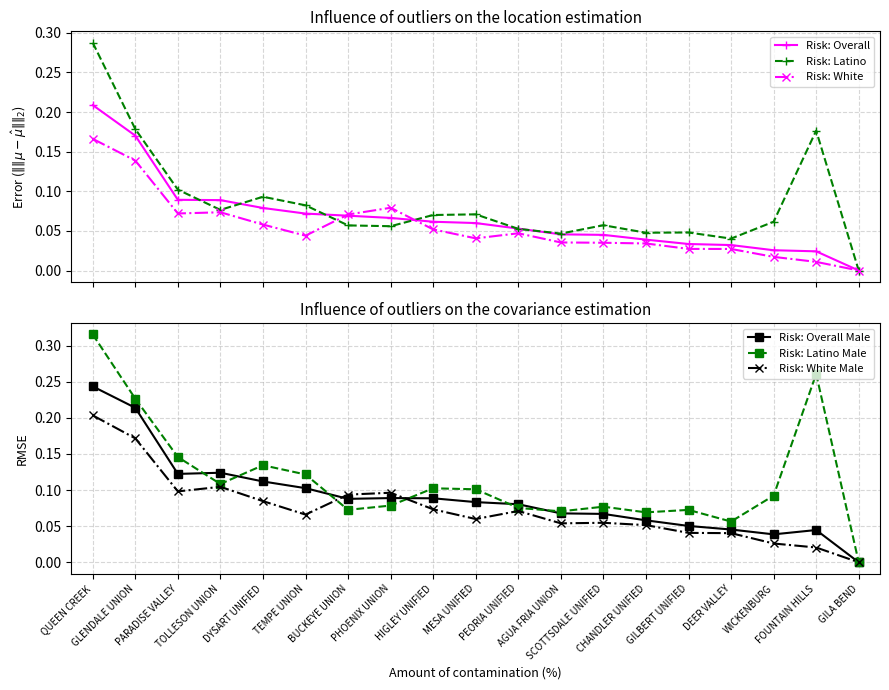

Does the chart have visible grid lines?

Yes